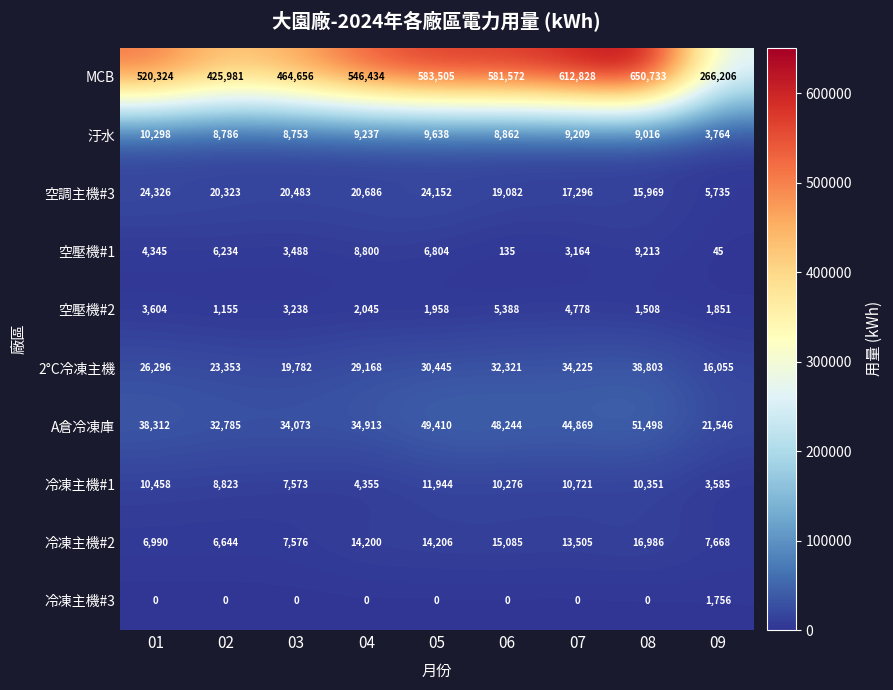

How many series are shown in this chart?

10